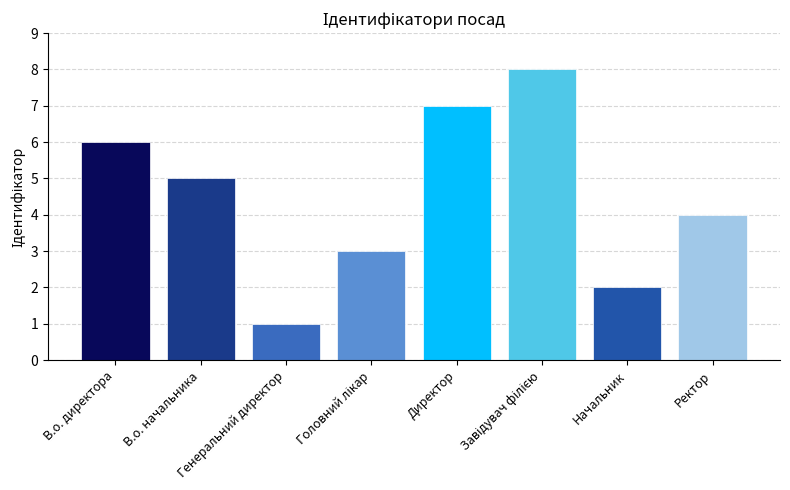

At which label does the data first exceed 5?

В.о. директора